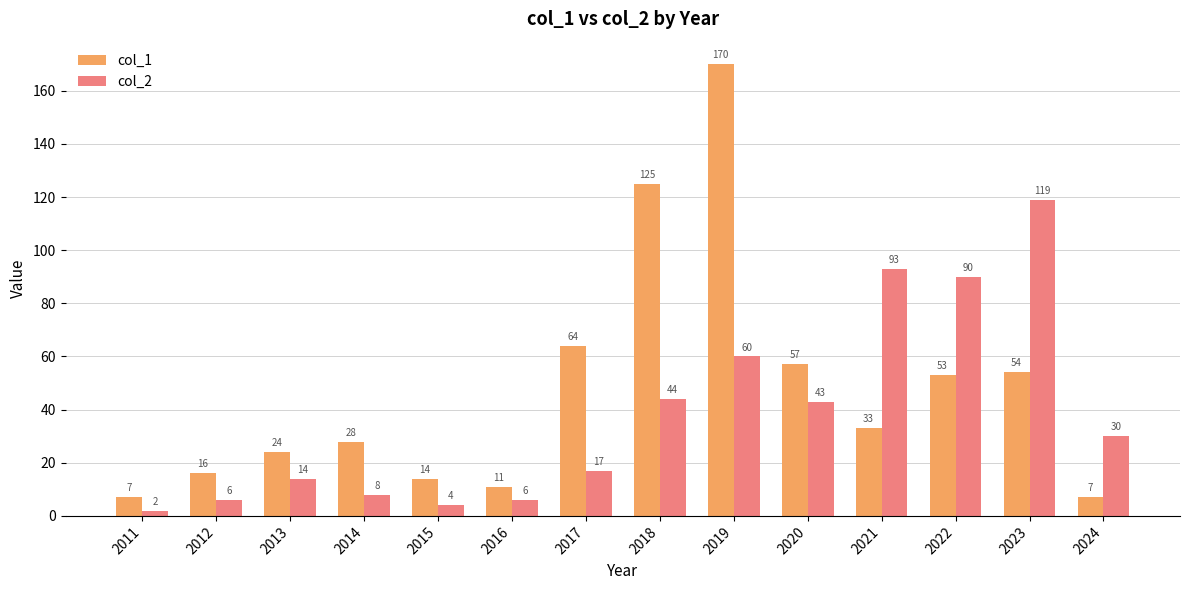

What is the average value of the col_1 series?

47